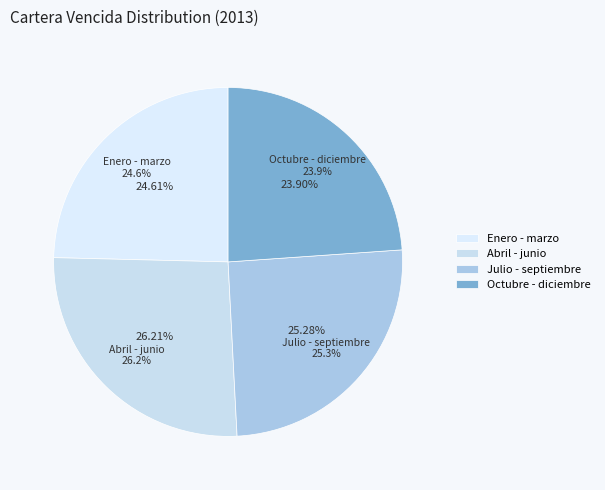

To the nearest percent, what portion does Enero - marzo represent?

25%